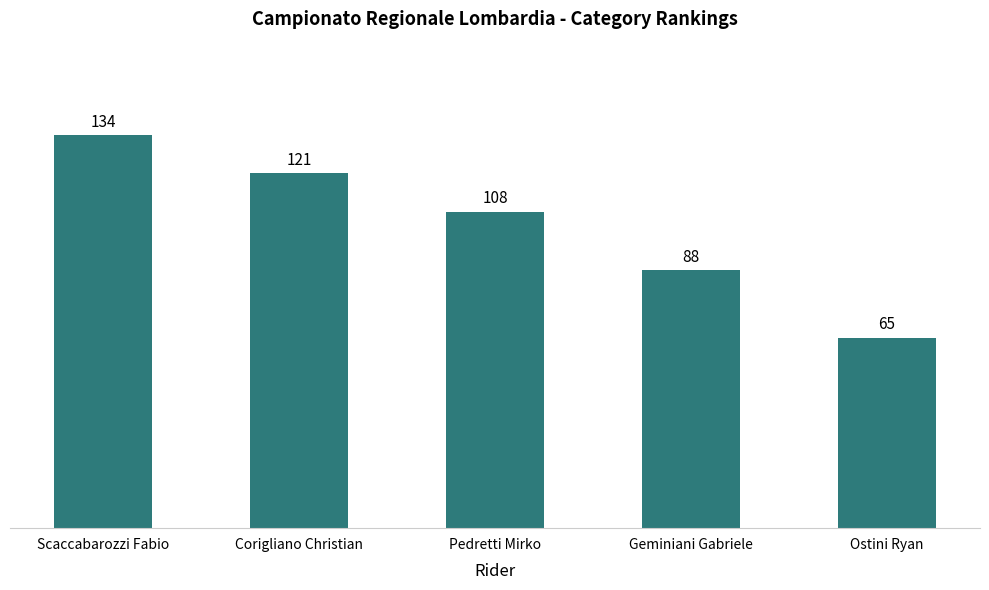

At which label does the data first exceed 108?

Scaccabarozzi Fabio